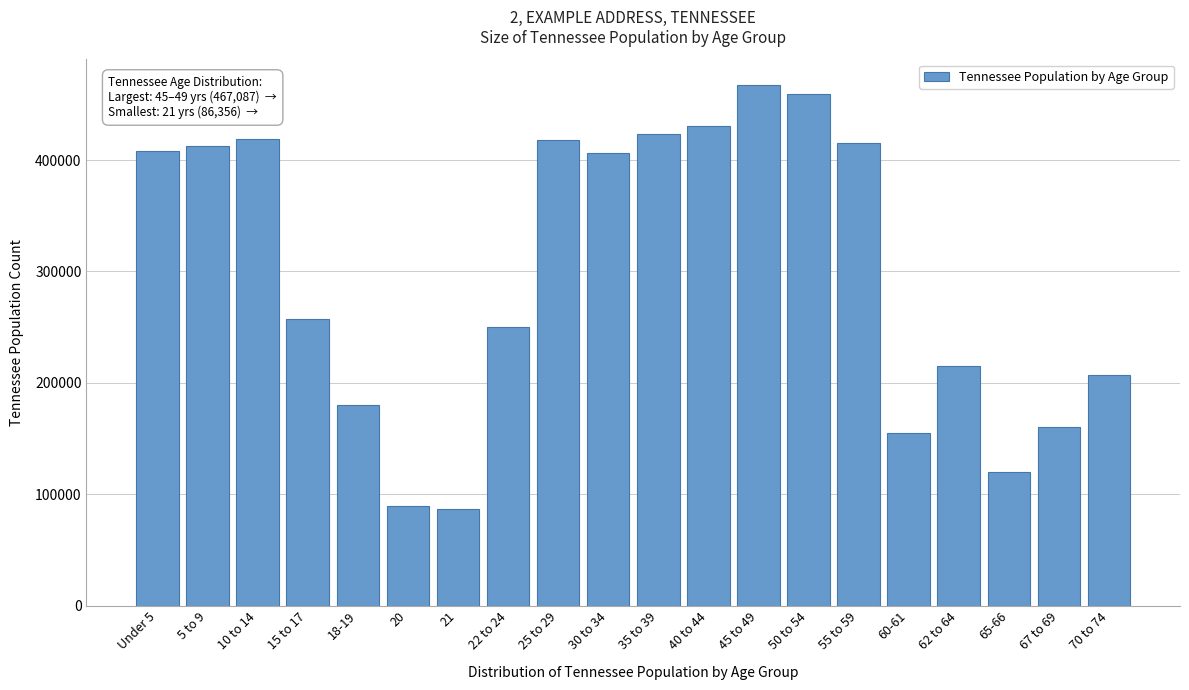

At which label is the value closest to 276721?

15 to 17